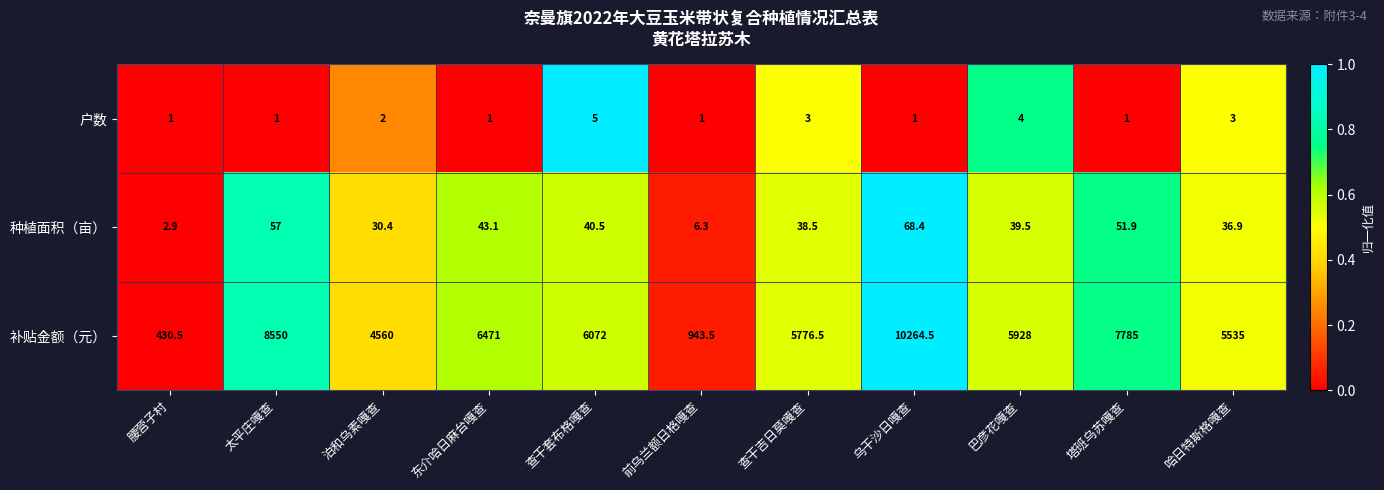

What is the difference between the highest and lowest values at 泊和乌素嘎查?

4558.0